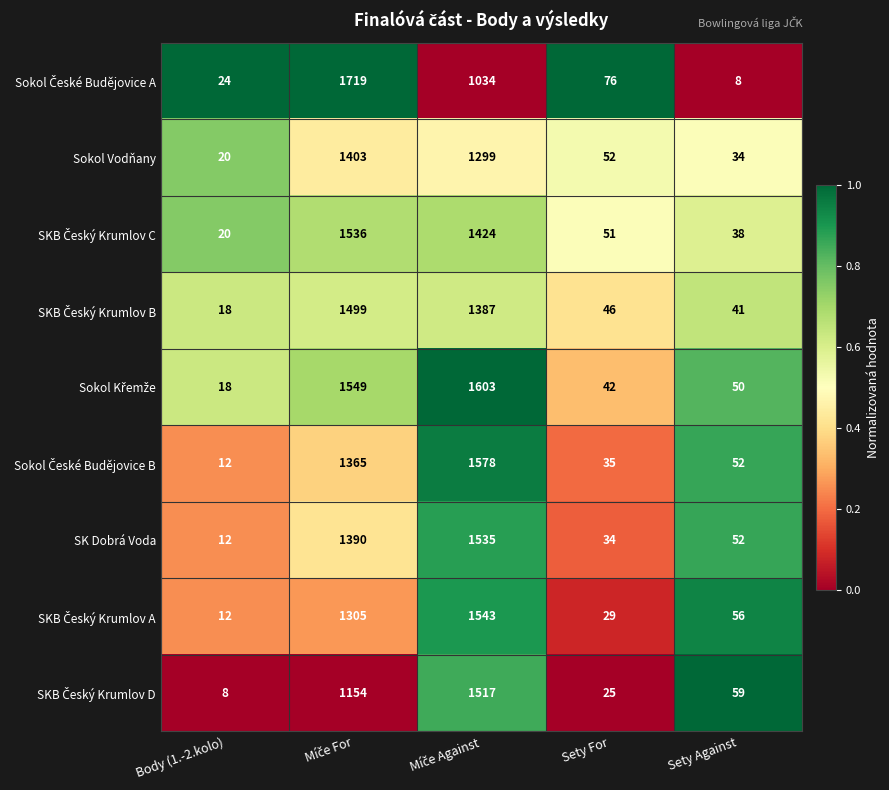

What is the difference between the highest and lowest values at Sety For?

51